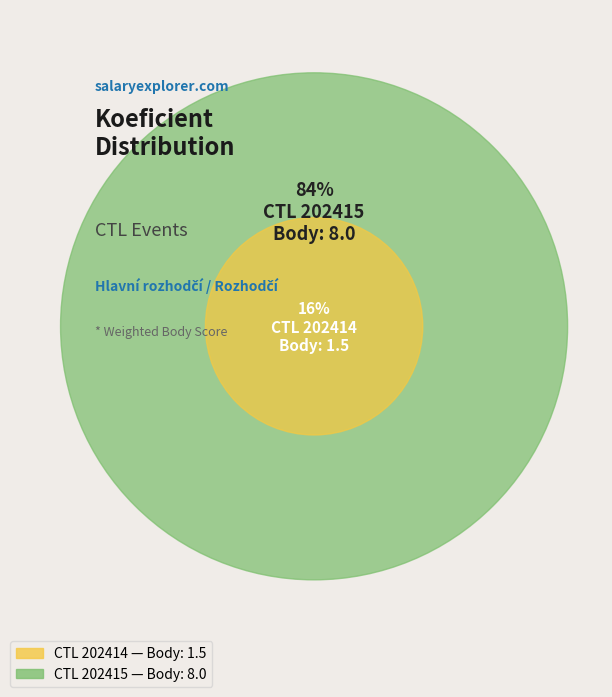

What portion of the pie excludes 202415?

15.8%